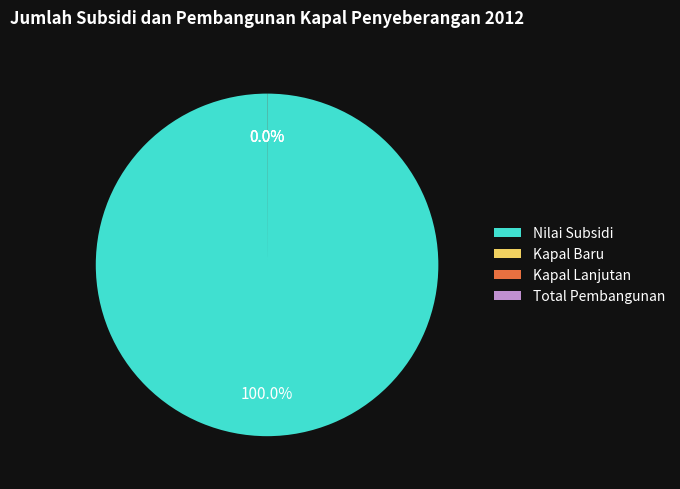

Does Nilai Subsidi represent more than half of the total?

Yes